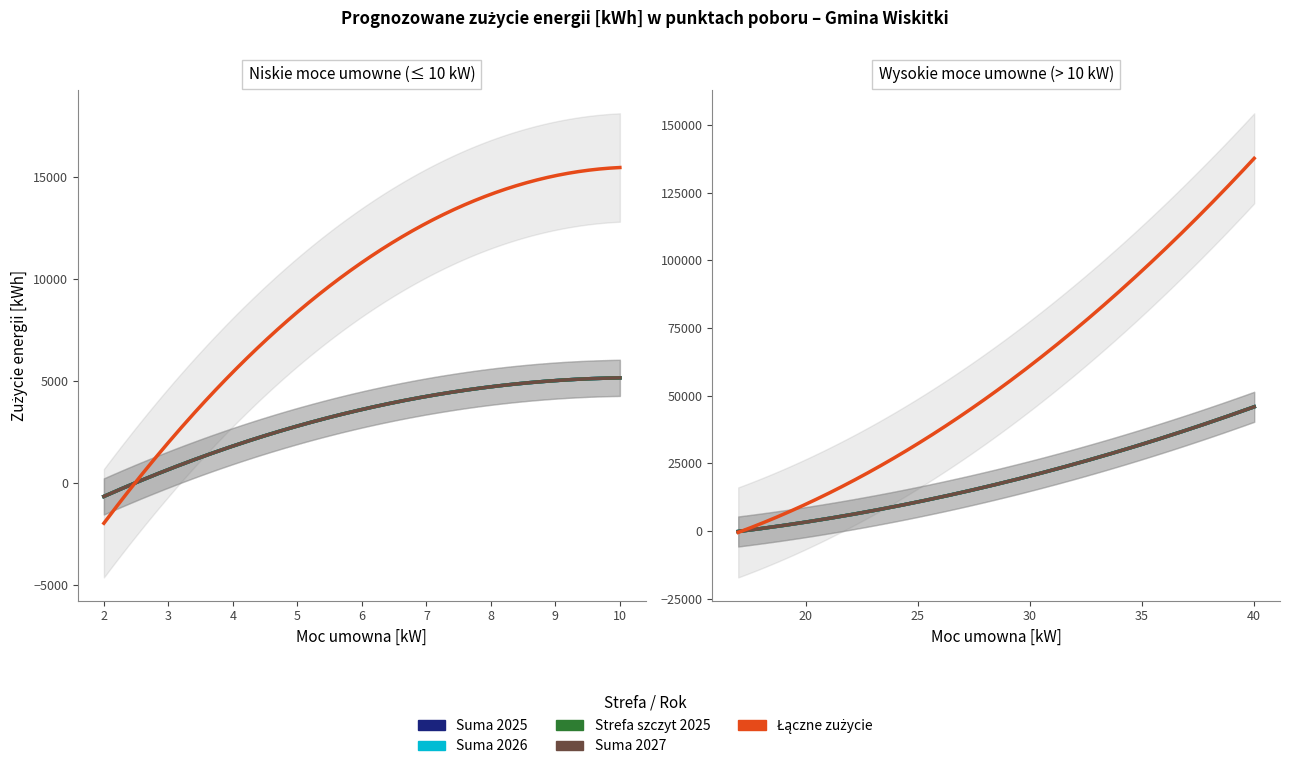

What are all the series names shown in the legend?

Suma 2025, Suma 2026, Strefa szczyt 2025, Suma 2027, Łączne zużycie